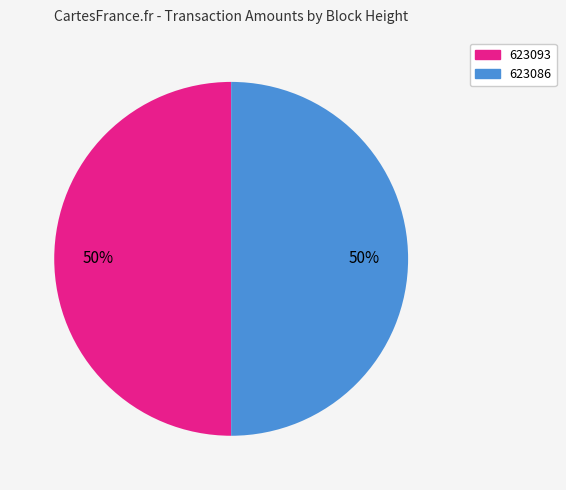

To the nearest percent, what percentage of the pie is 623093?

50%